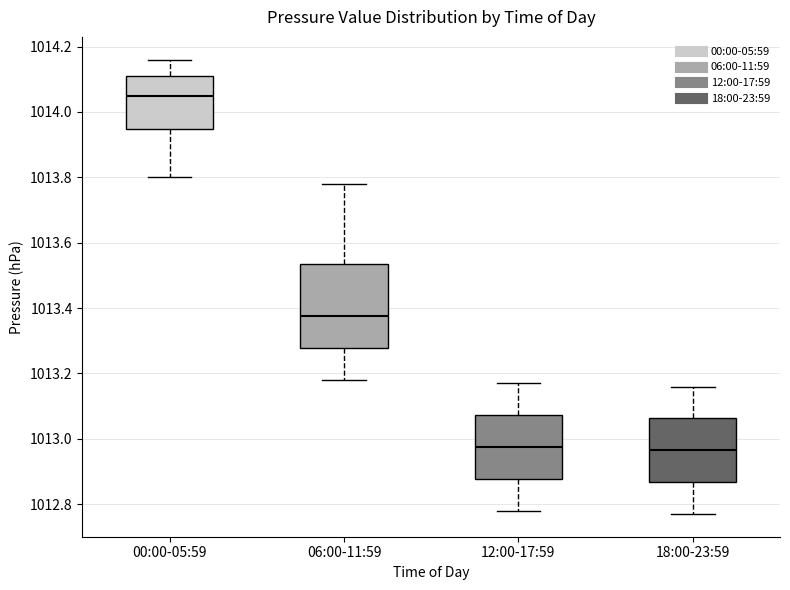

Reading left to right, transcribe this box plot: for each box, give where its median line is, the range the box spans, and where its two whiskers end, as read against the y-axis. The values are not printed on the chart, so give them approximately, as read against the axis.

00:00-05:59: median 1014.06, box 1013.94 to 1014.12, whiskers 1013.80 to 1014.16
06:00-11:59: median 1013.38, box 1013.28 to 1013.54, whiskers 1013.18 to 1013.78
12:00-17:59: median 1012.98, box 1012.88 to 1013.08, whiskers 1012.78 to 1013.18
18:00-23:59: median 1012.96, box 1012.86 to 1013.06, whiskers 1012.78 to 1013.16